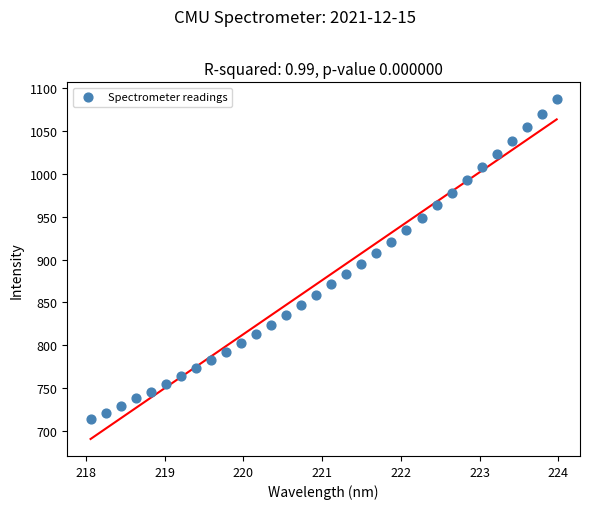

What is the range of X values (max minus min)?

5.9